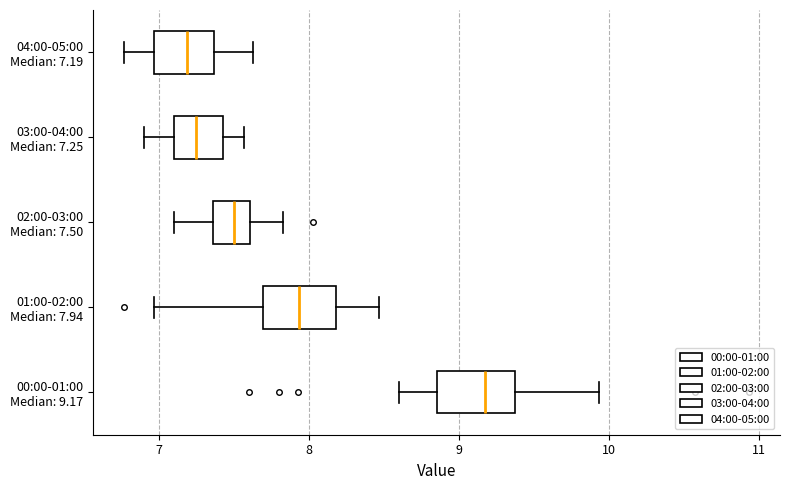

Which box's median line is the furthest to the right?

00:00-01:00 Median: 9.17